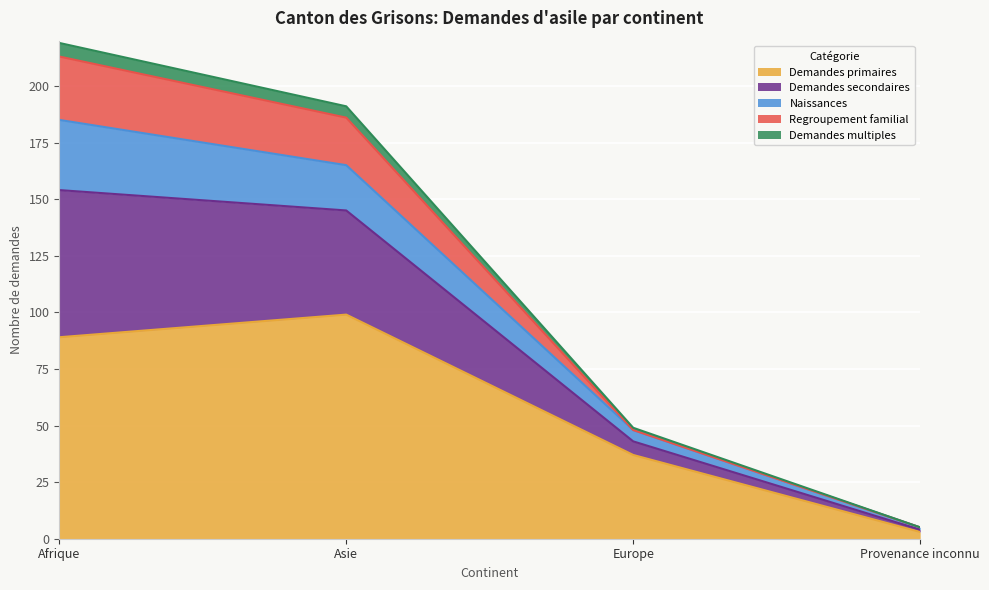

At which category is the sum across all series the highest?

Afrique